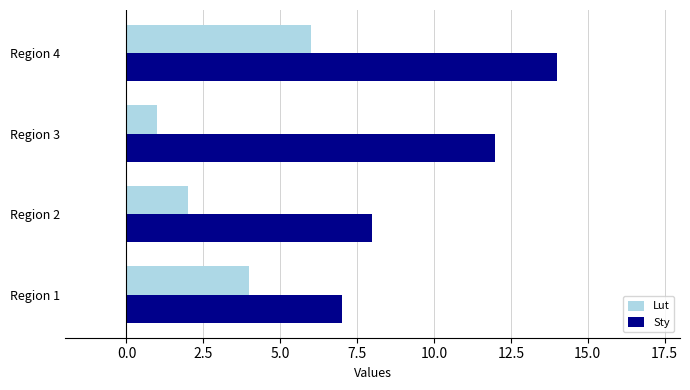

At how many categories does at least one series exceed 2?

4